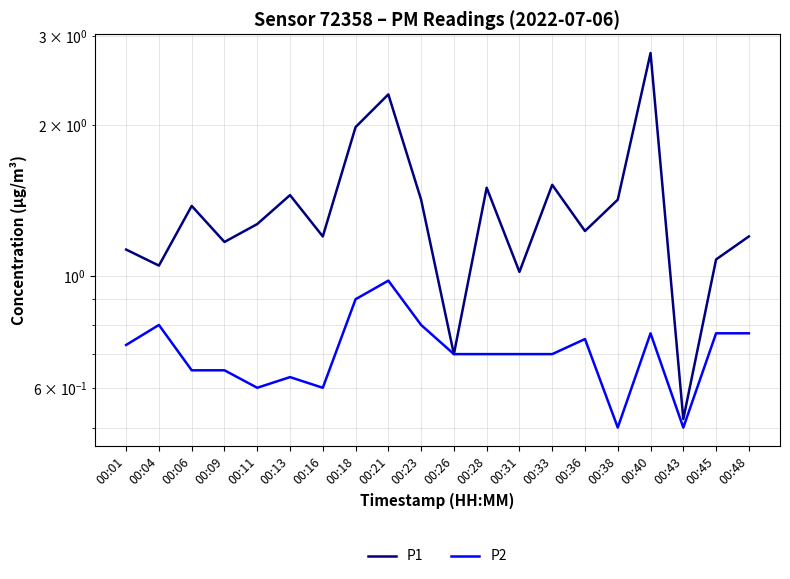

How many data points in P1 are above 1?

18